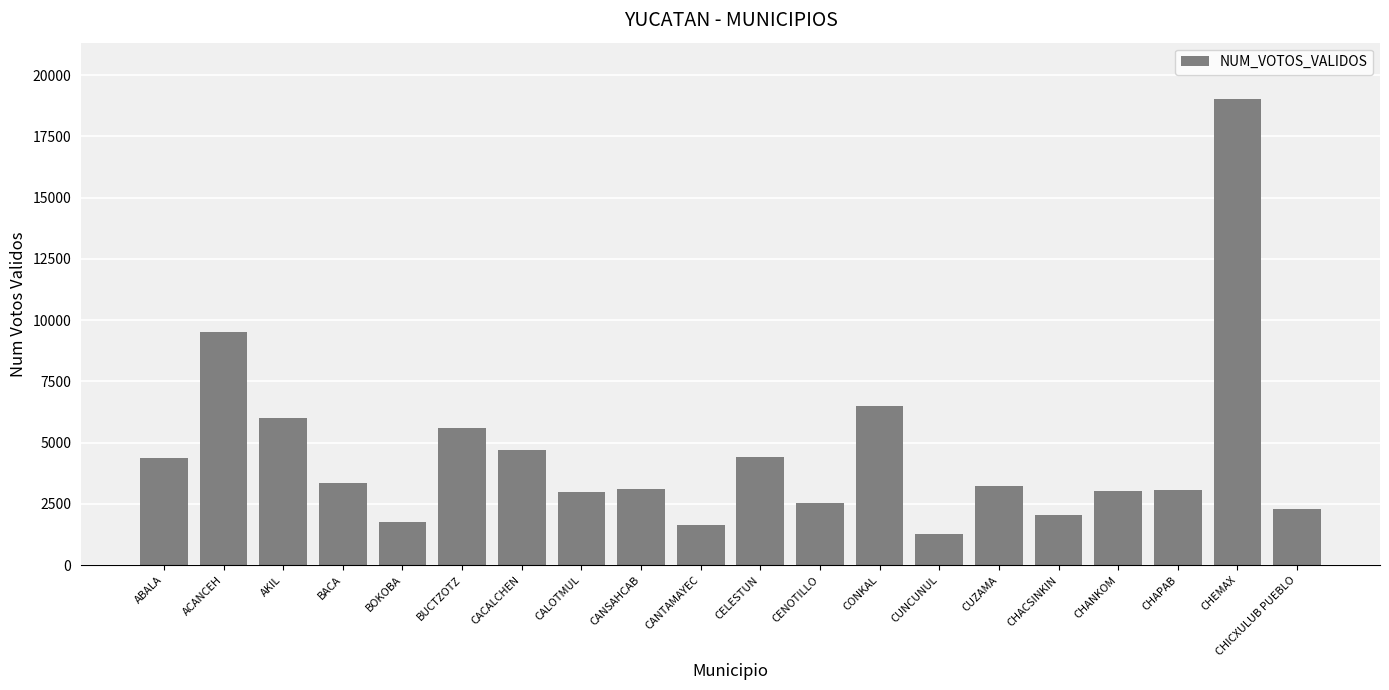

The chart shows a value of 4424 at CELESTUN. True or false?

True